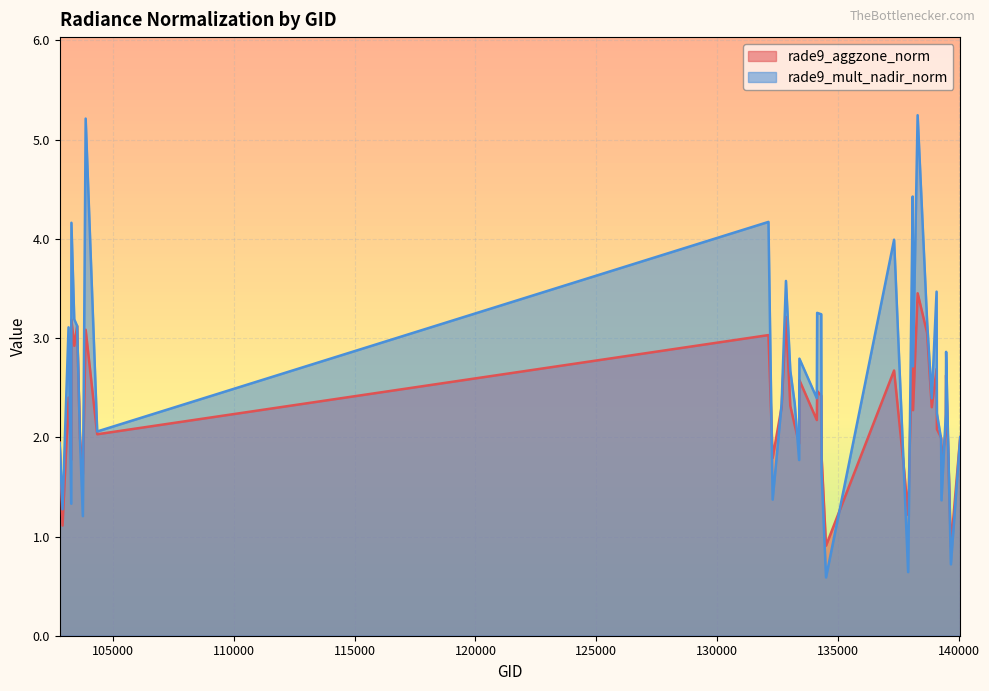

At 103515, list the series in order from largest to smallest.

rade9_aggzone_norm, rade9_mult_nadir_norm